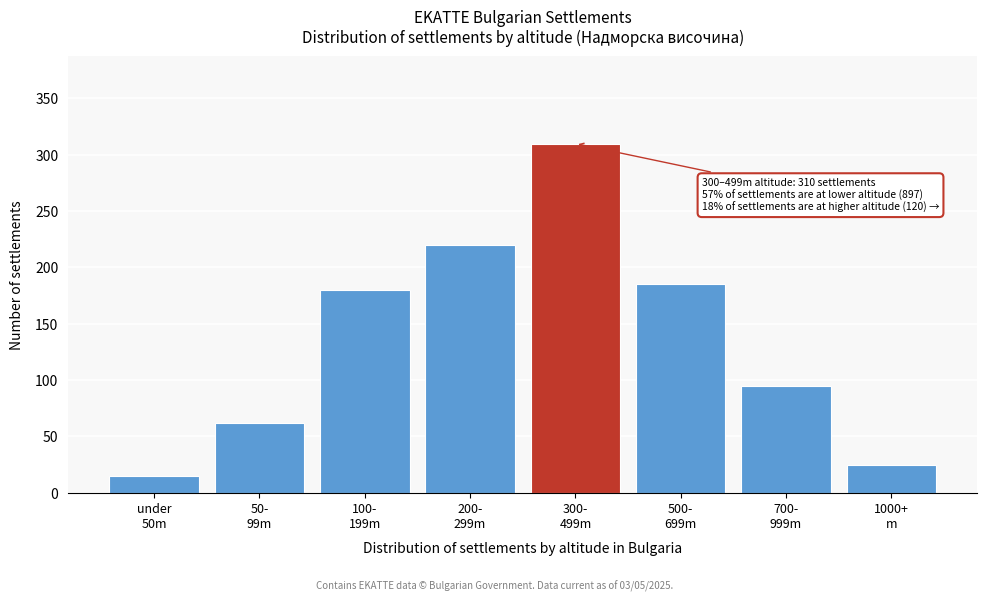

Reading right to left, list all the values displayed in this chart.

25	95	185	310	220	180	62	15